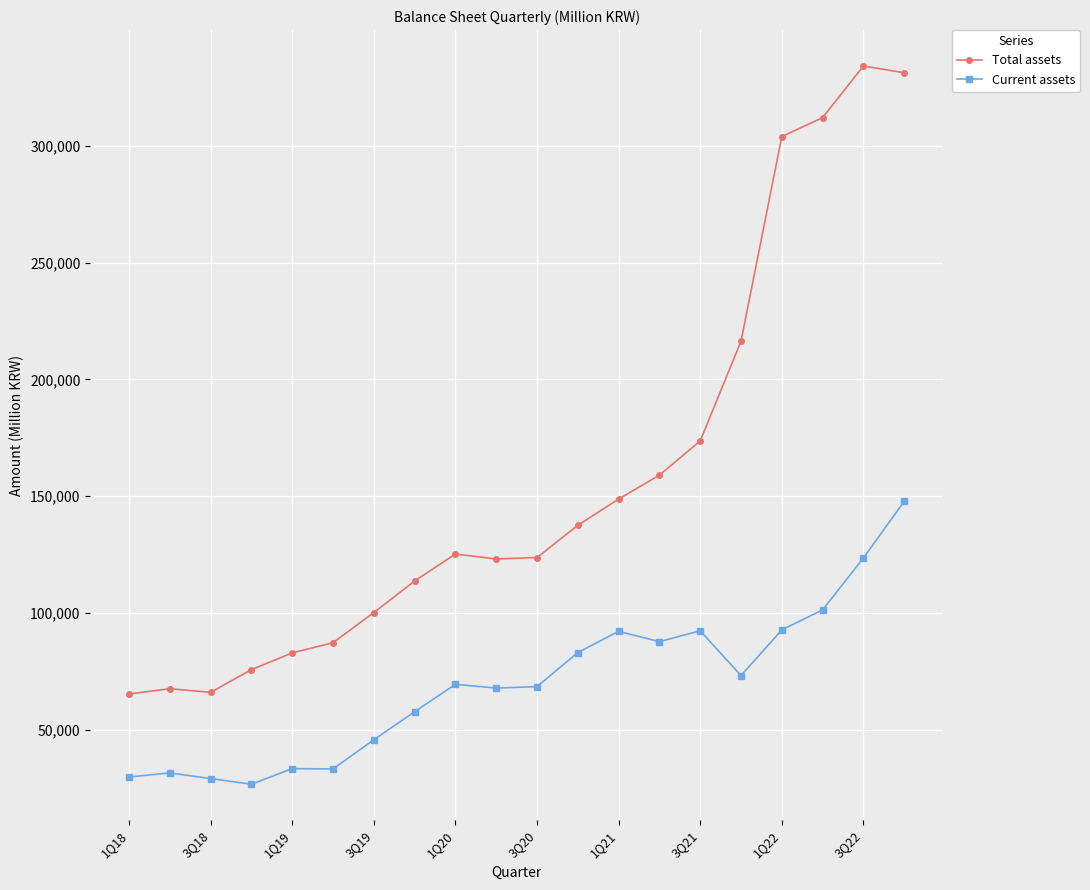

True or false: Total assets and Current assets intersect in this chart.

False